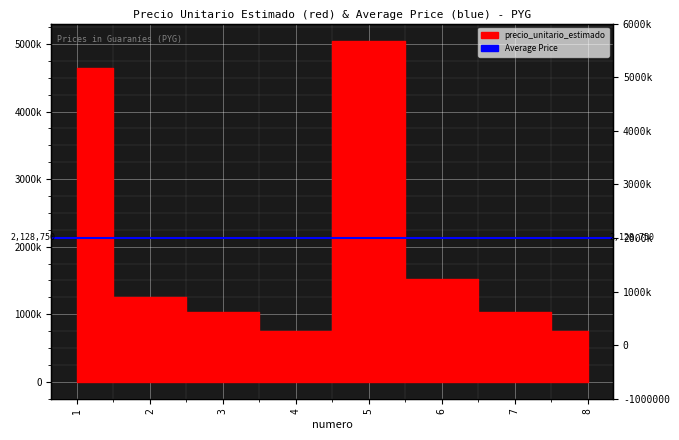

Which label corresponds to the largest value in the chart?

5